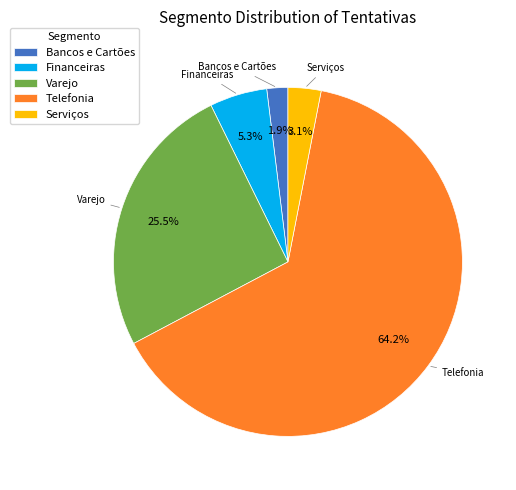

To the nearest percent, what portion does Financeiras represent?

5%